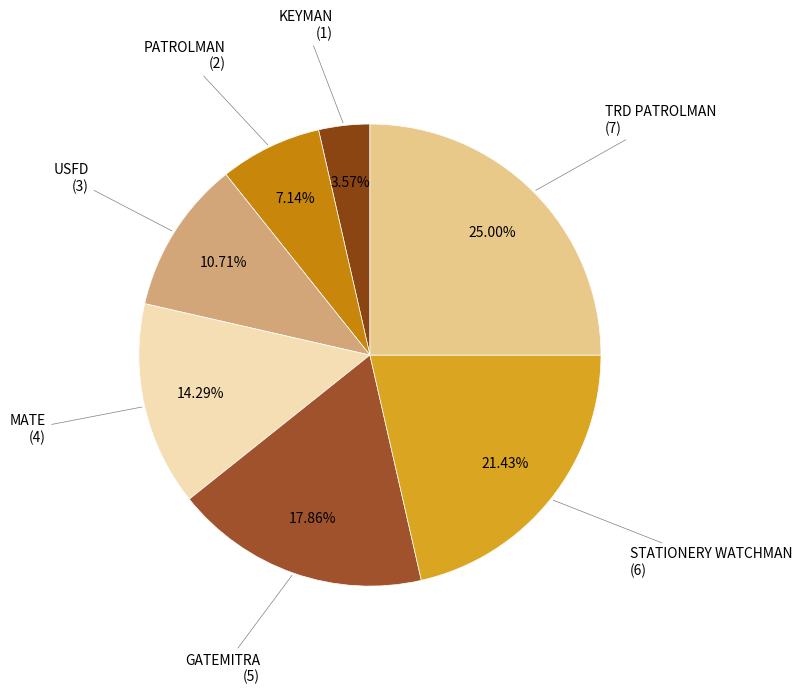

Count the number of slices in the pie.

7